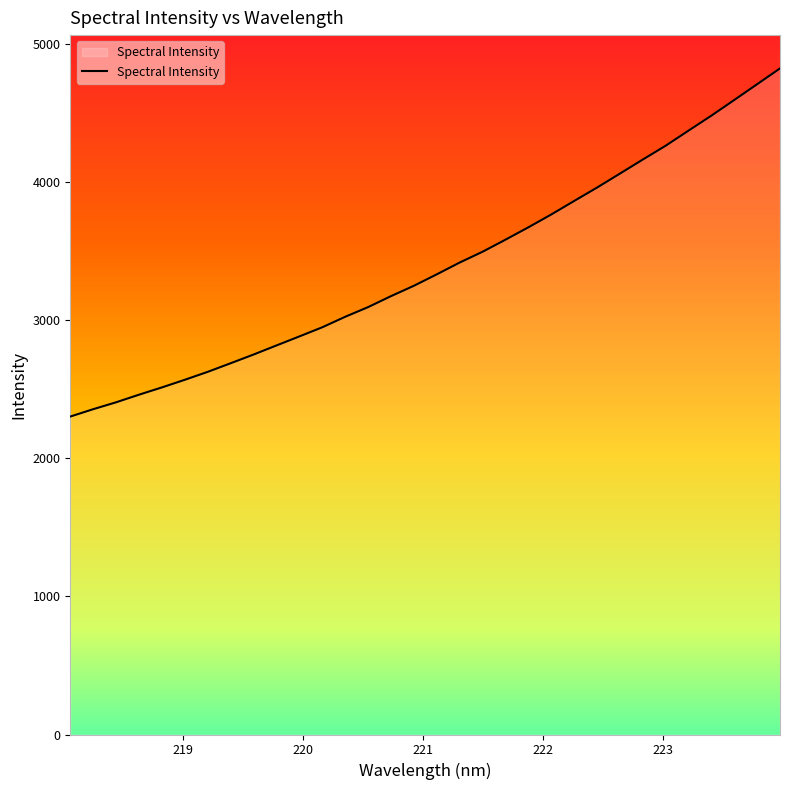

What is the greatest value displayed?

4821.1